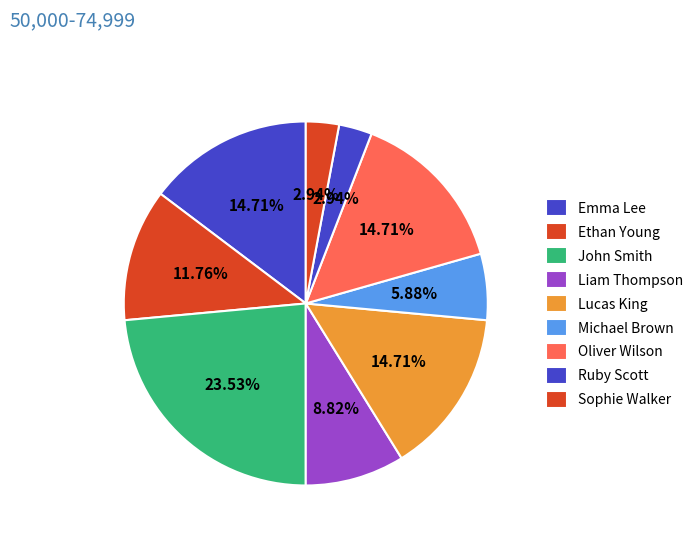

Does any single category account for the majority?

No